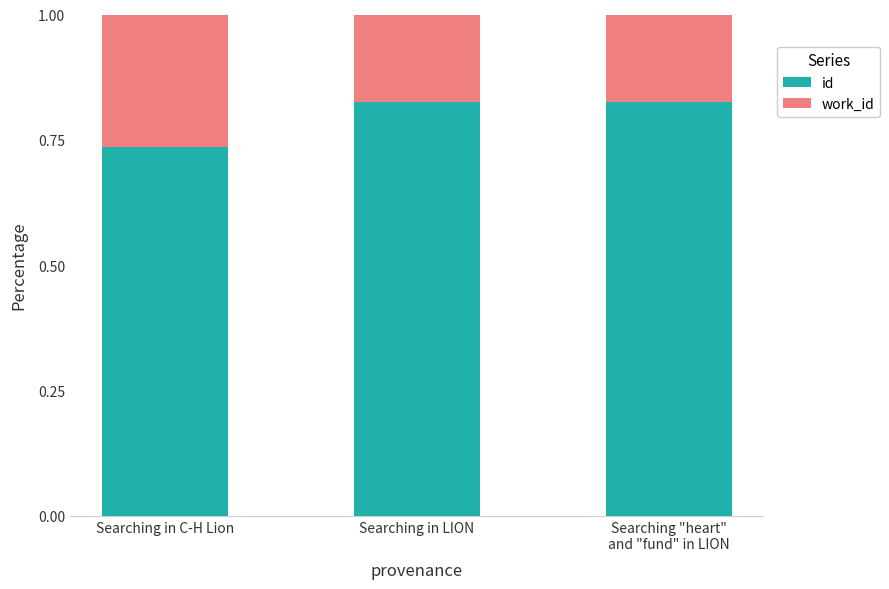

What is the sum of all id values?

2.4